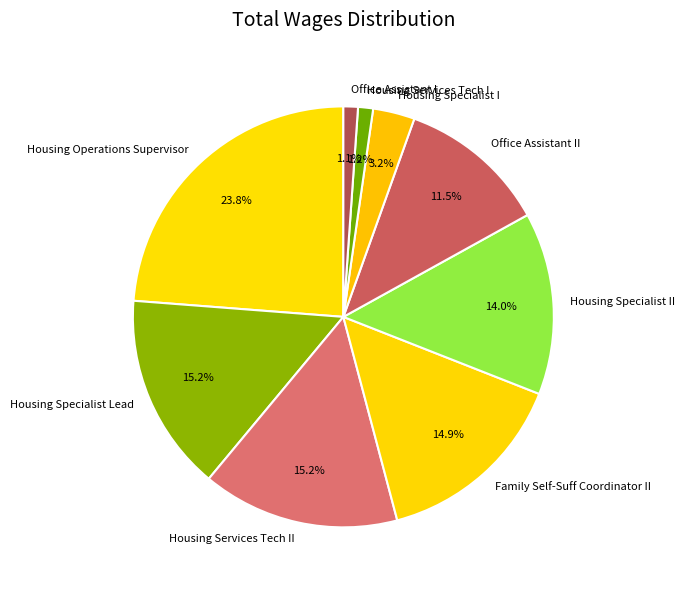

Combined, do Housing Specialist Lead and Office Assistant II account for over 50%?

No